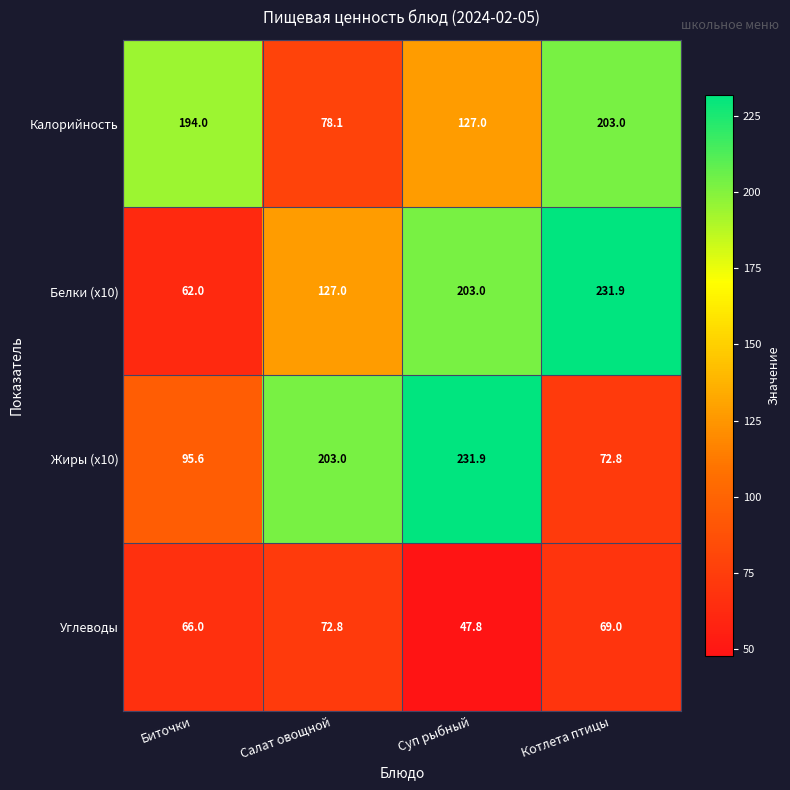

Rank the series at Салат овощной from highest to lowest value.

Жиры (x10), Белки (x10), Калорийность, Углеводы